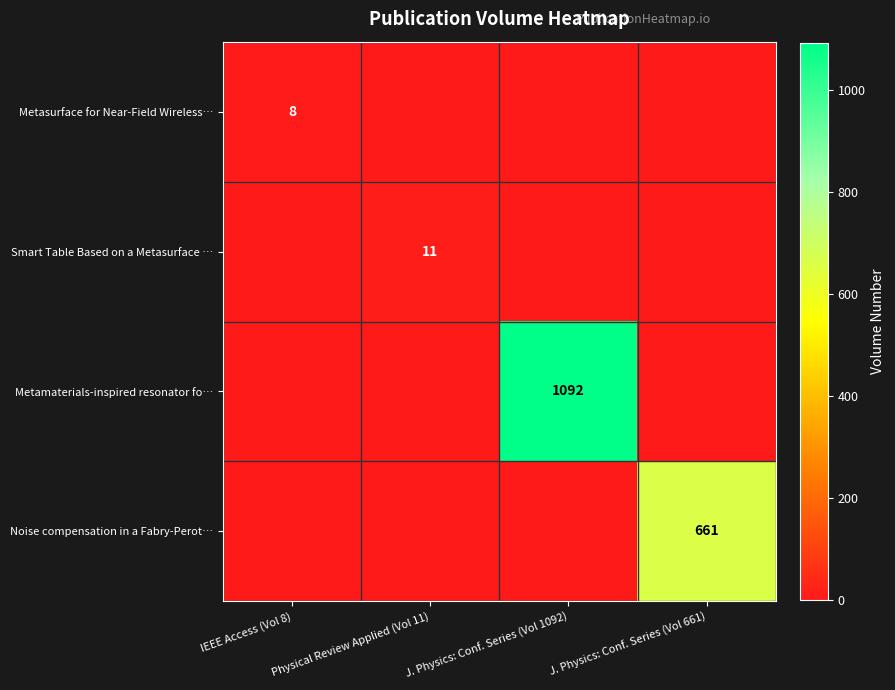

How many positive values does the row_0 series have?

1